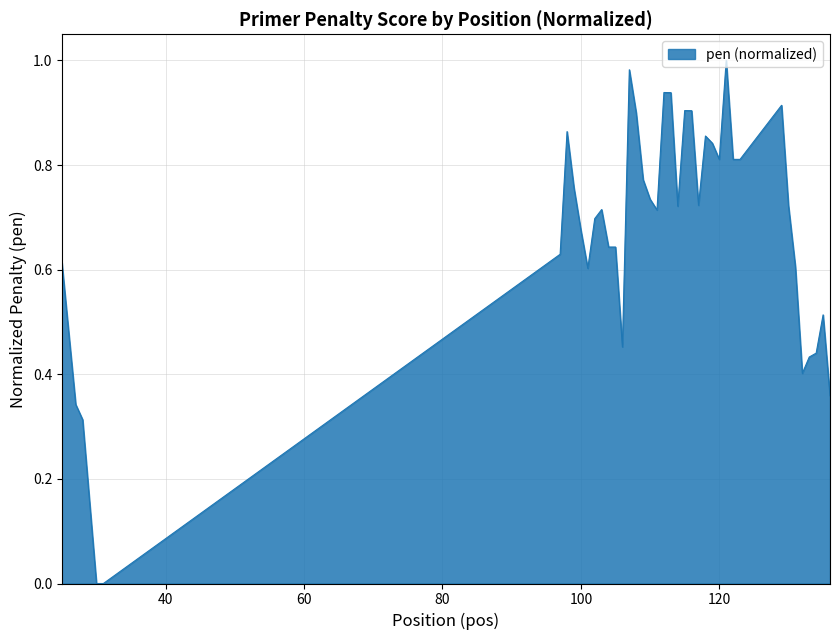

How many lines are shown in the chart?

1